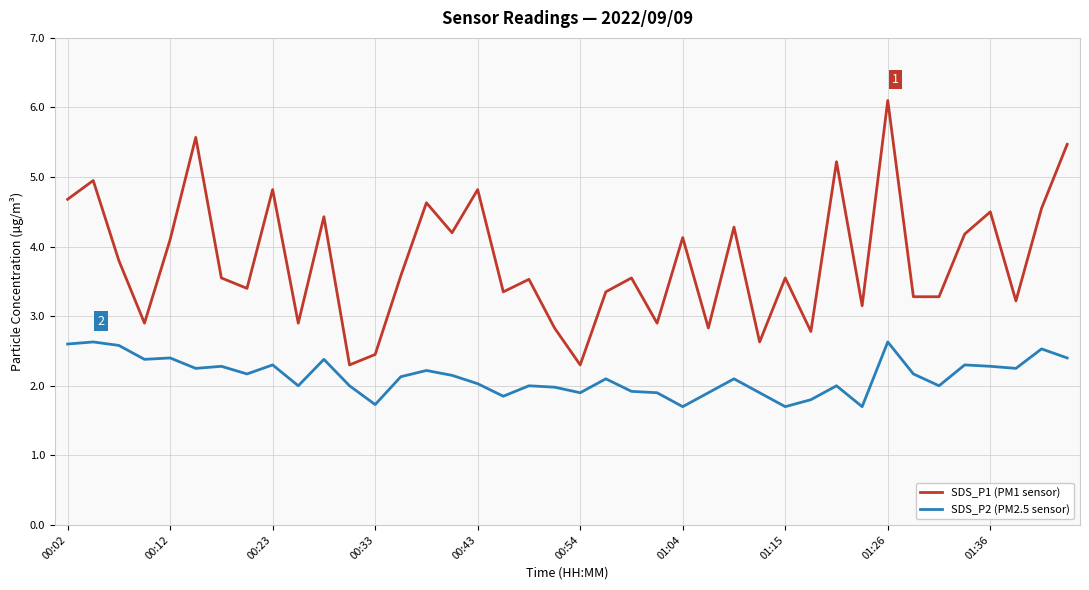

What is the smallest value displayed?

1.7